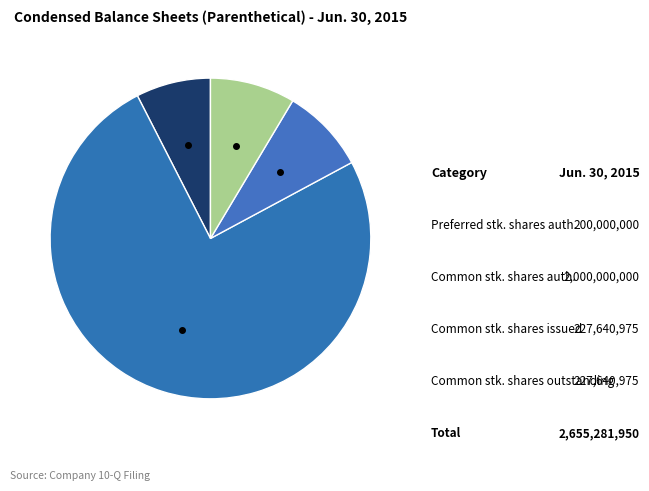

How many segments does this pie chart have?

4